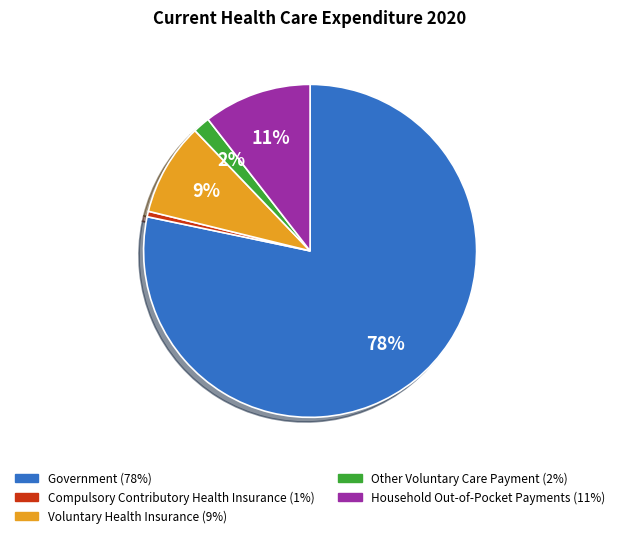

Which has a higher value, Other Voluntary Care Payment or Compulsory Contributory Health Insurance?

Other Voluntary Care Payment